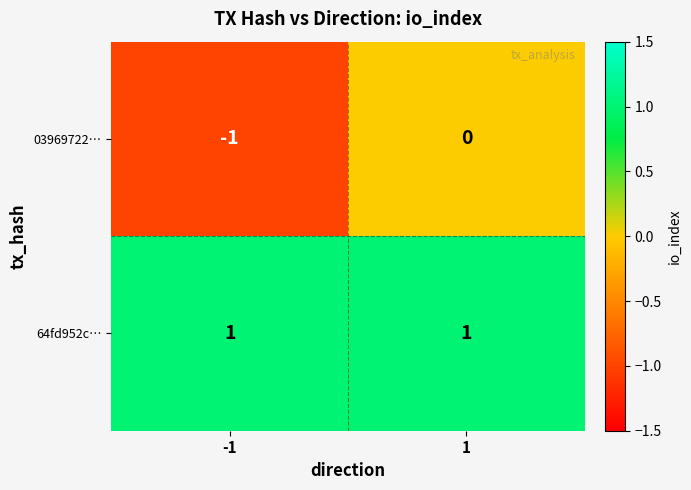

Reading left to right, extract all data points from this chart.

03969722…: -1=-1	1=0
64fd952c…: -1=1	1=1